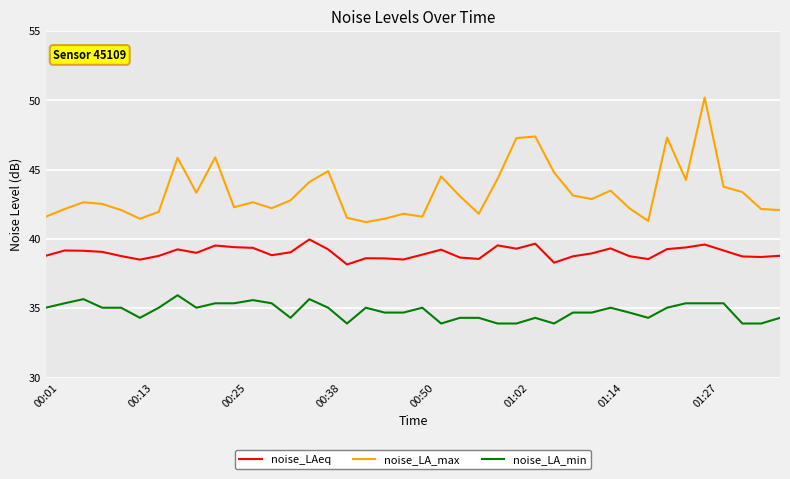

List the series in order of their overall mean, highest first.

noise_LA_max, noise_LAeq, noise_LA_min